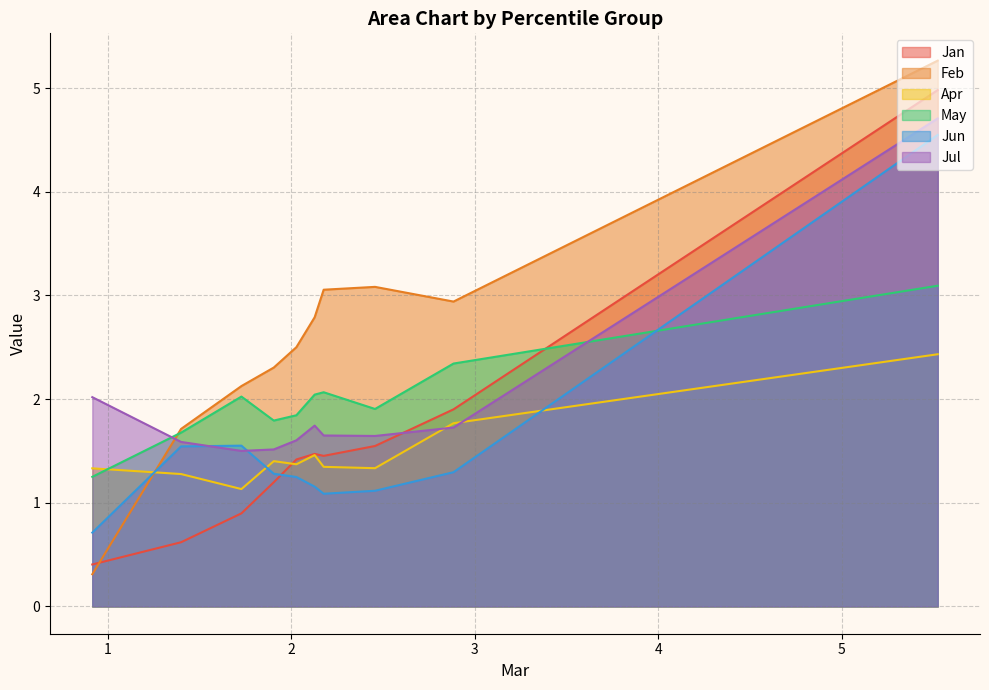

What is the maximum value shown in the chart?

5.3